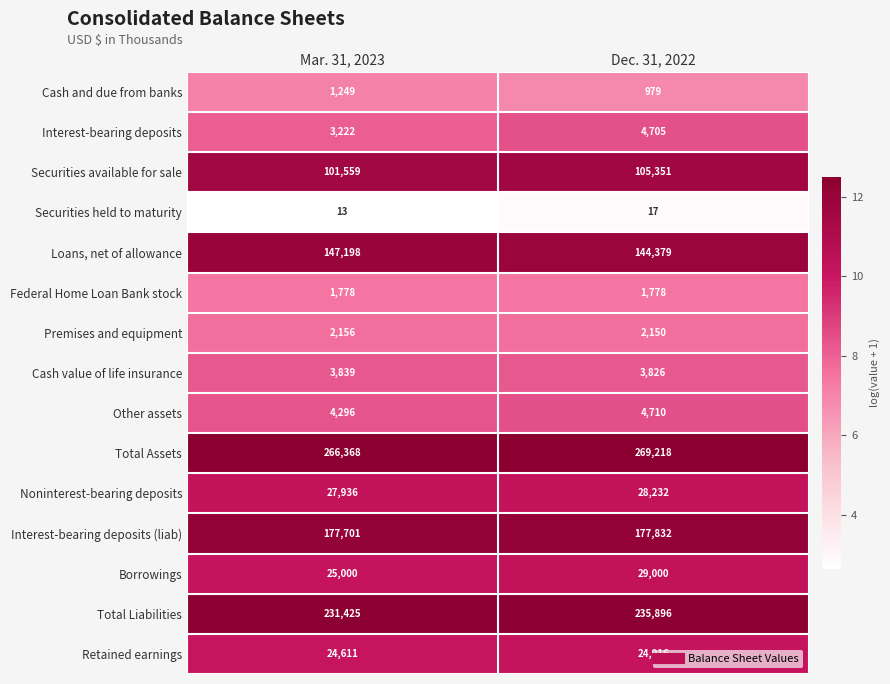

What is the sum of the Borrowings values at Mar. 31, 2023 and Dec. 31, 2022?

54000